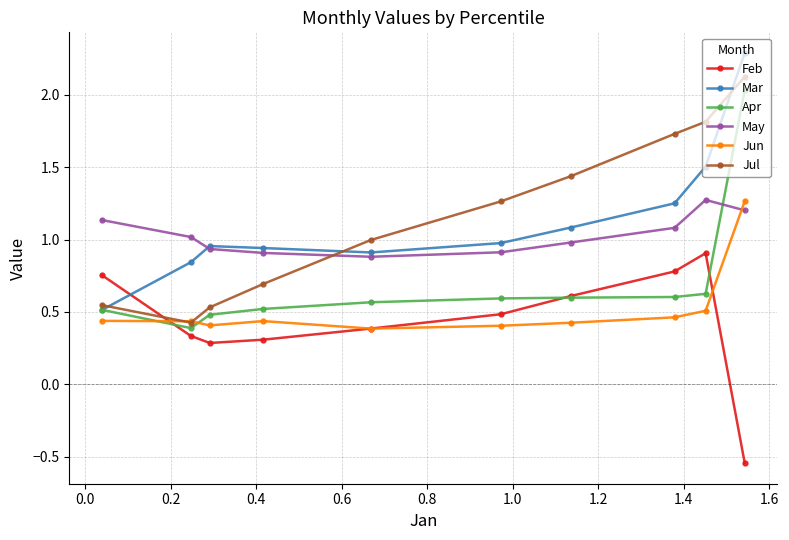

What is the value of the Jul point at the 8th from the left?

1.7